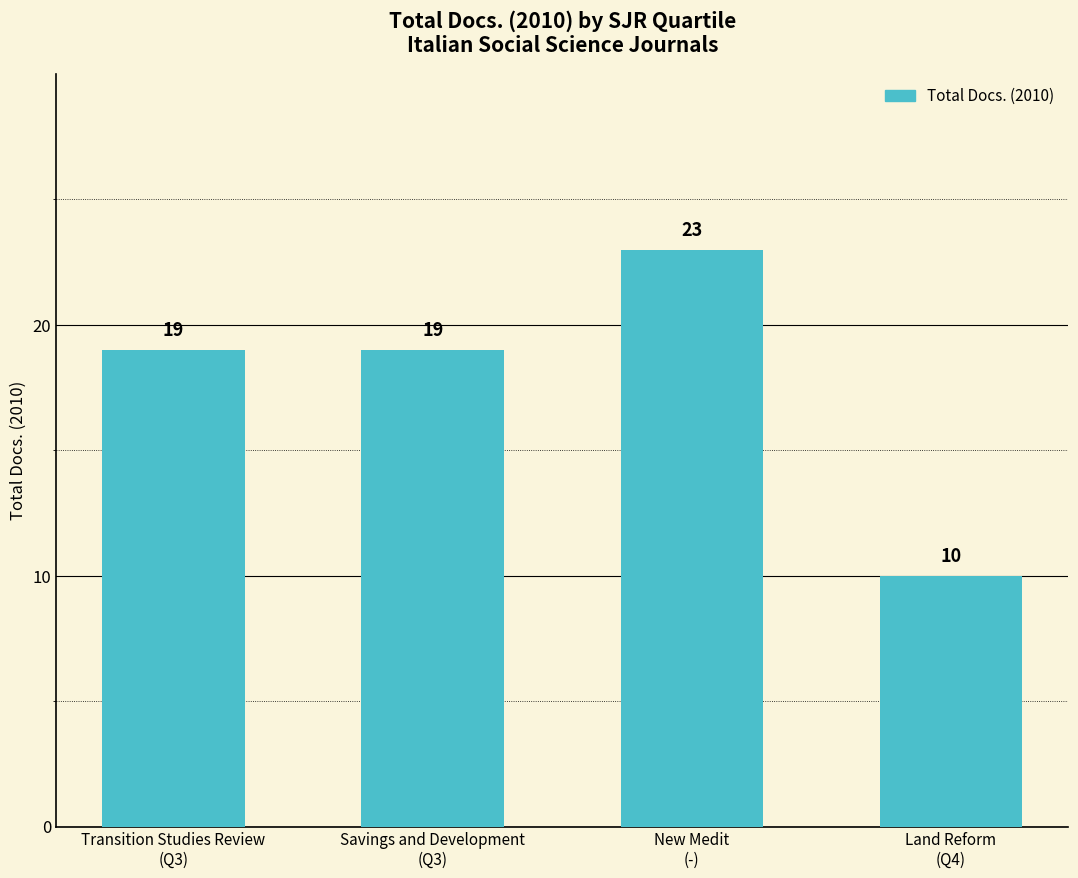

Reading left to right, extract all data points from this chart.

19	19	23	10